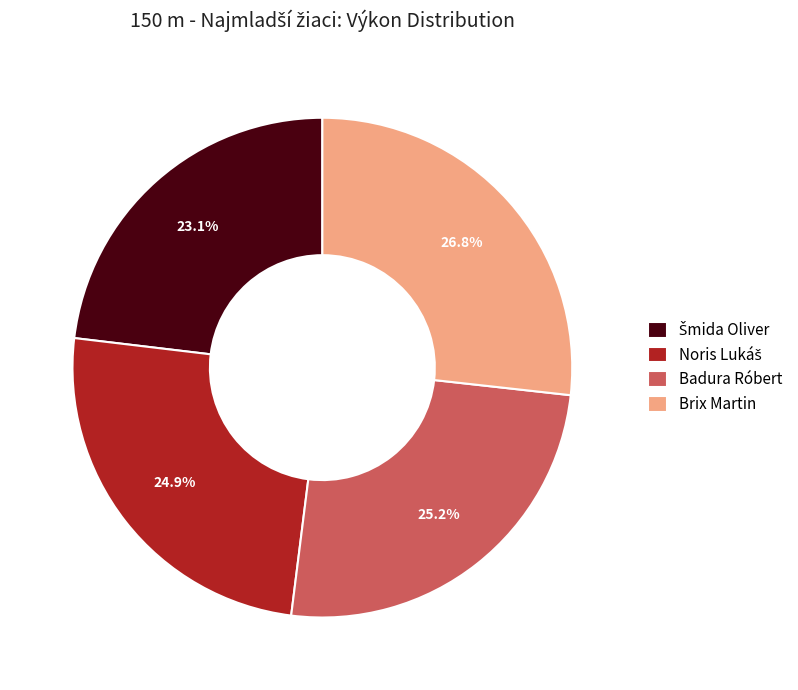

Which category has the biggest portion of the pie?

Brix Martin